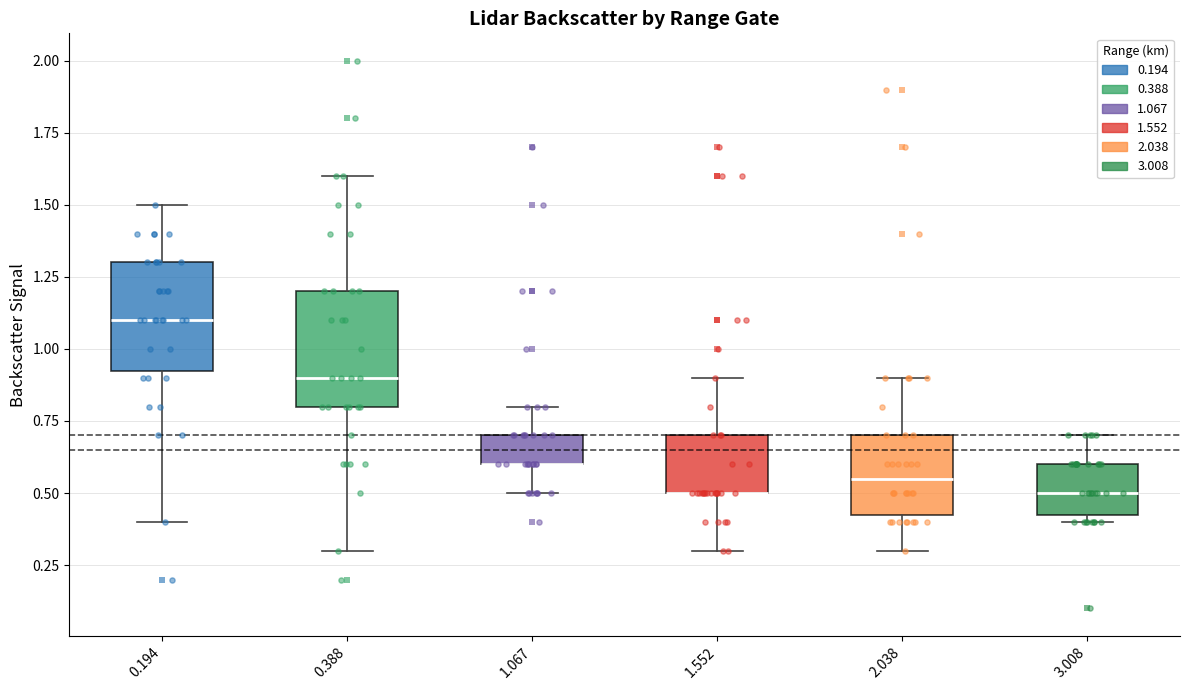

Where is the lower edge of the box at x = 1.552 on the y-axis? The values are not printed on the chart, so give them approximately, as read against the axis.

0.50